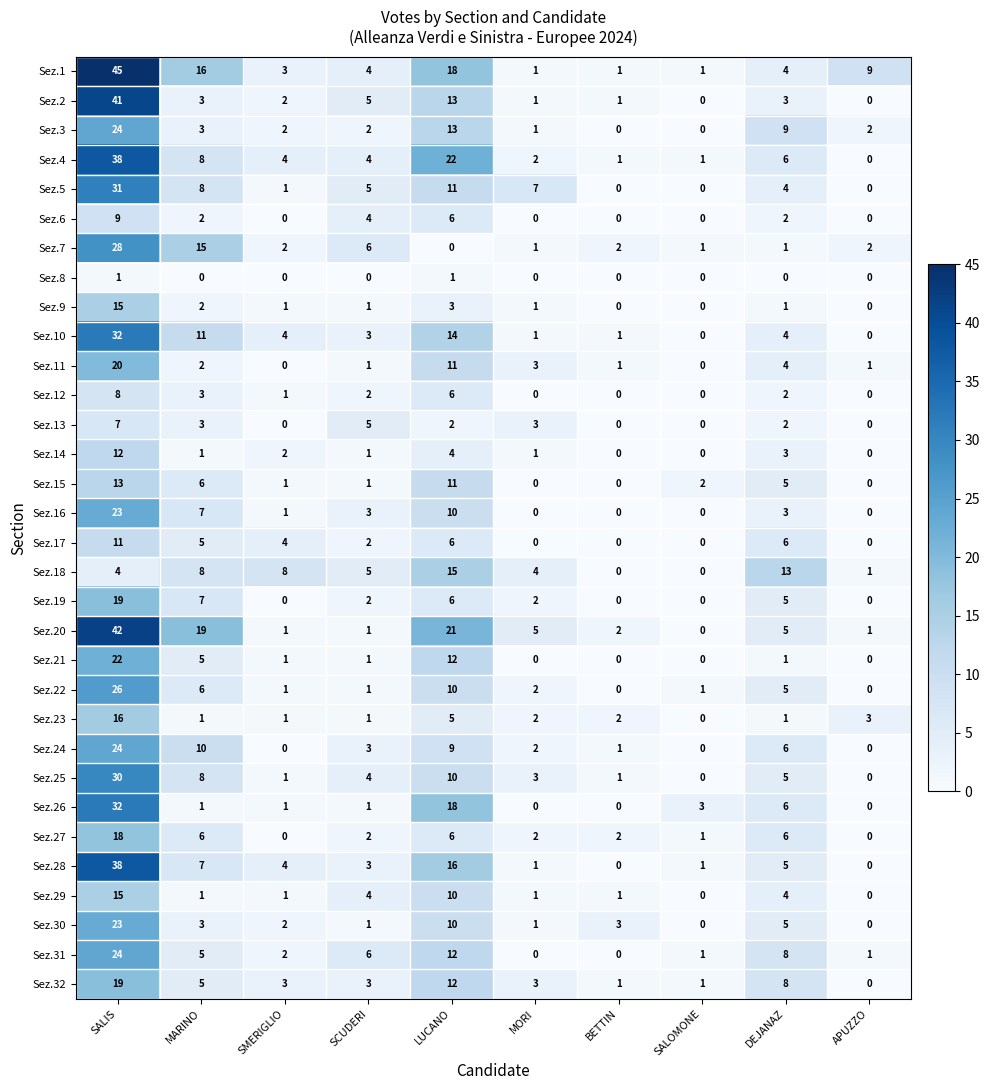

How many data points does each series have?

10